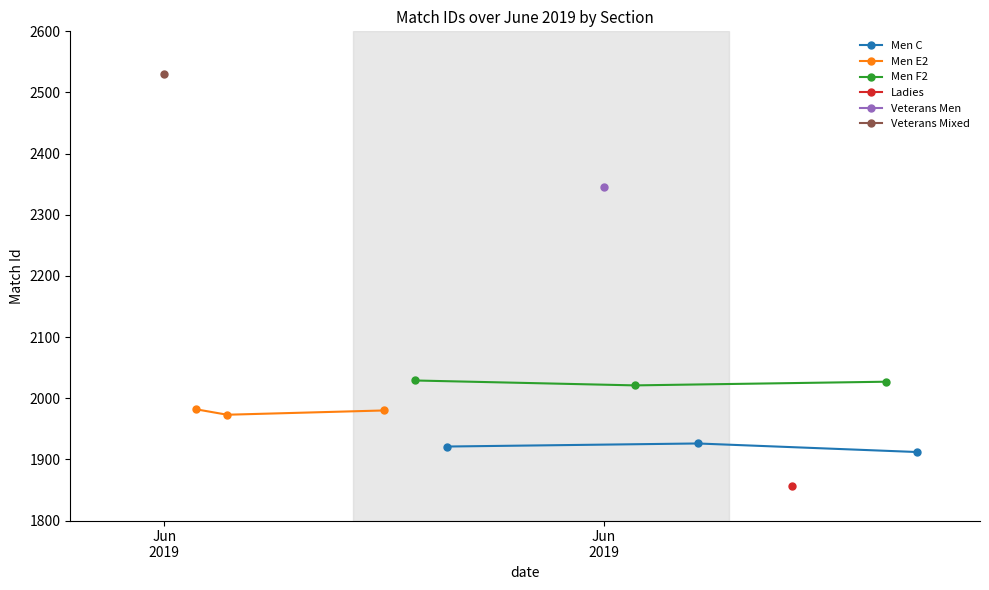

What is the value of the Men E2 point at the 3rd from the left?

1980